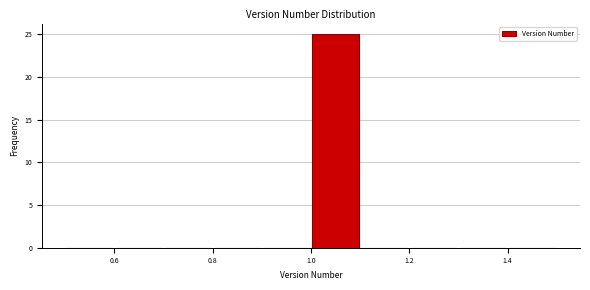

Reading left to right, list every bar in this chart as the range it spans on the x-axis followed by its height. The values are not printed on the chart, so give them approximately, as read against the axis.

0.5 to 0.6: 0
0.6 to 0.7: 0
0.7 to 0.8: 0
0.8 to 0.9: 0
0.9 to 1.0: 0
1.0 to 1.1: 25
1.1 to 1.2: 0
1.2 to 1.3: 0
1.3 to 1.4: 0
1.4 to 1.5: 0